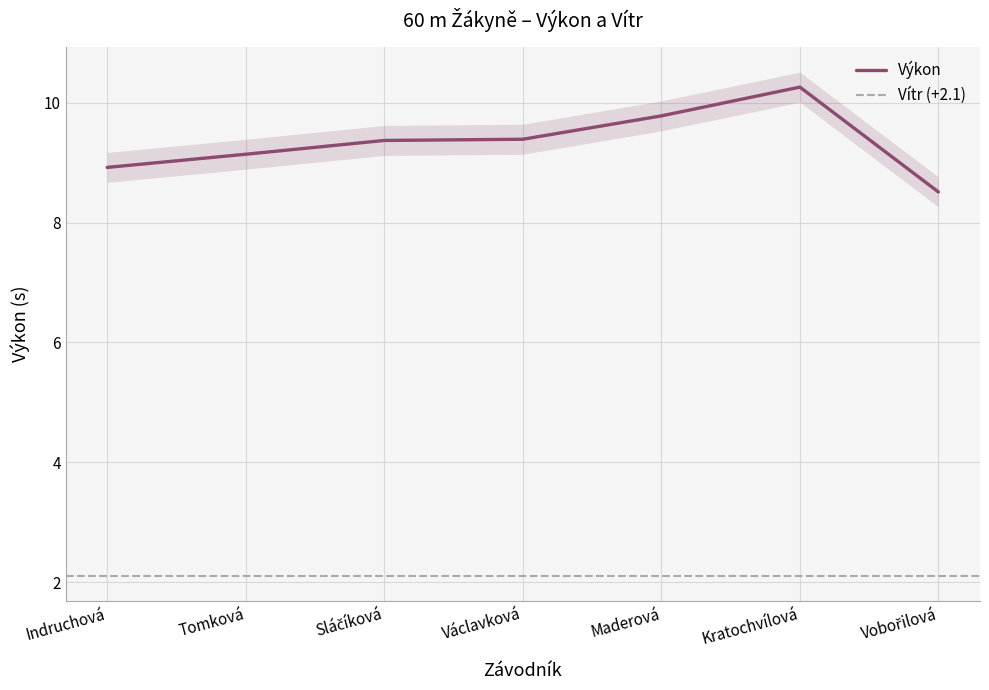

Reading left to right, transcribe all the data shown in this chart.

Indruchová=8.9	Tomková=9.1	Sláčíková=9.4	Václavková=9.4	Maderová=9.8	Kratochvílová=10.3	Vobořilová=8.5